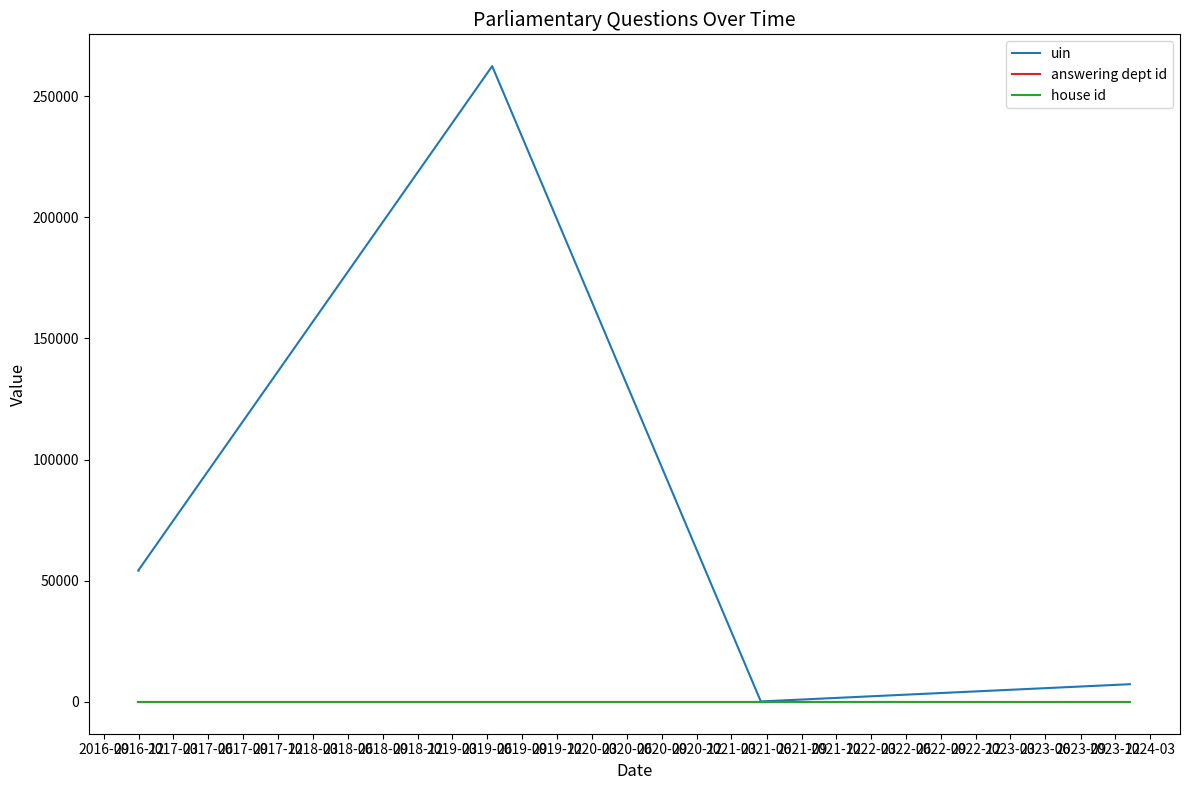

Is it true that answering dept id equals 27 at 2017-09?

True